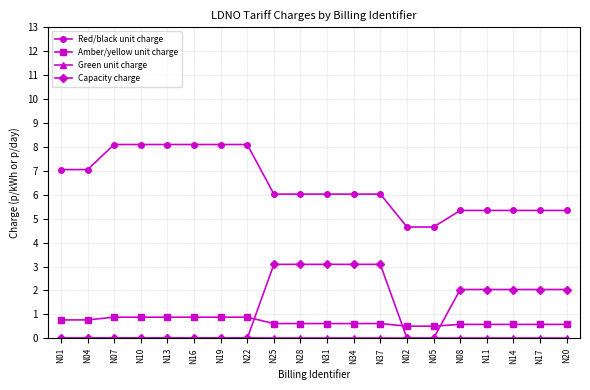

Which series has the largest total across all categories?

Red/black unit charge